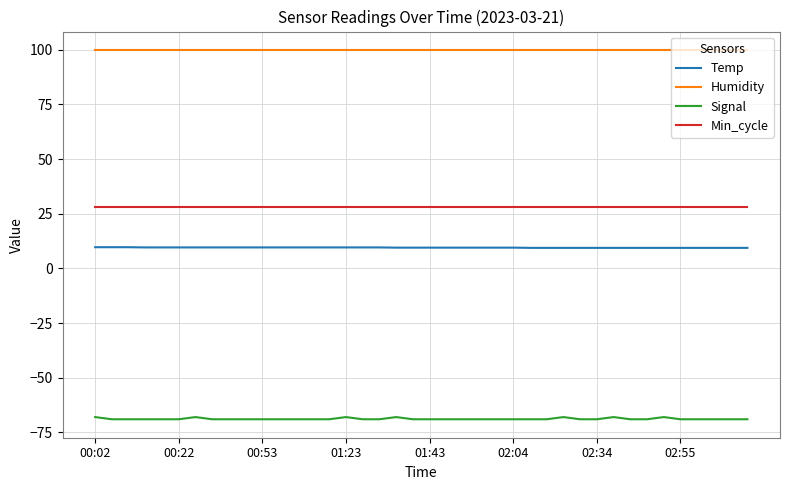

What is the smallest value displayed?

-69.0